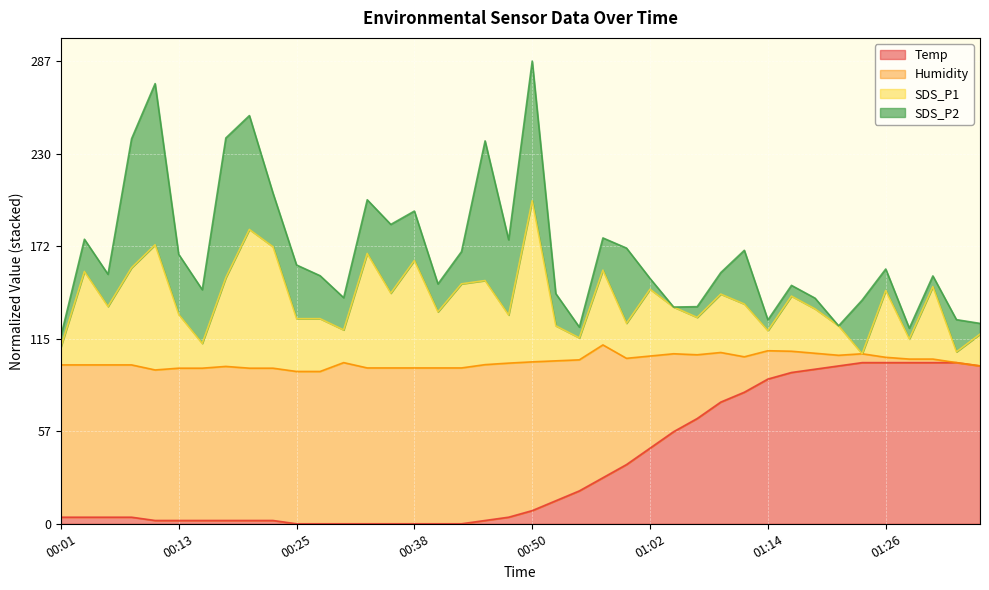

Where is the first local maximum for SDS_P1?

00:03